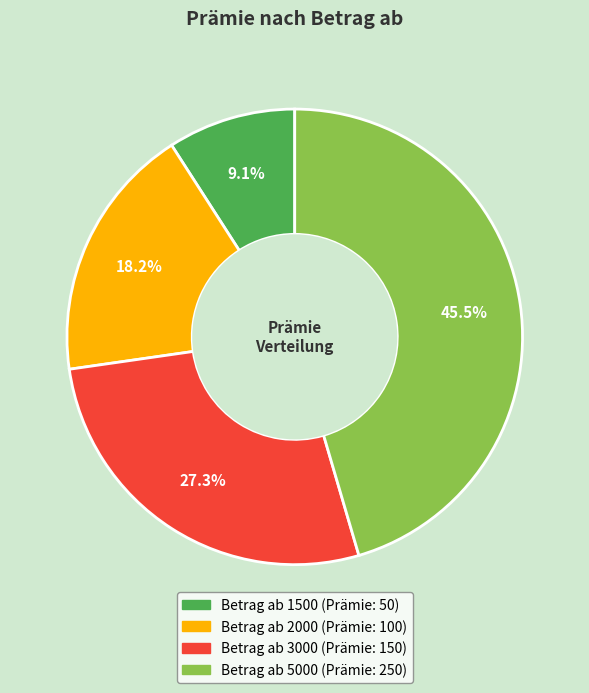

Is there any slice that represents more than half of the pie?

No